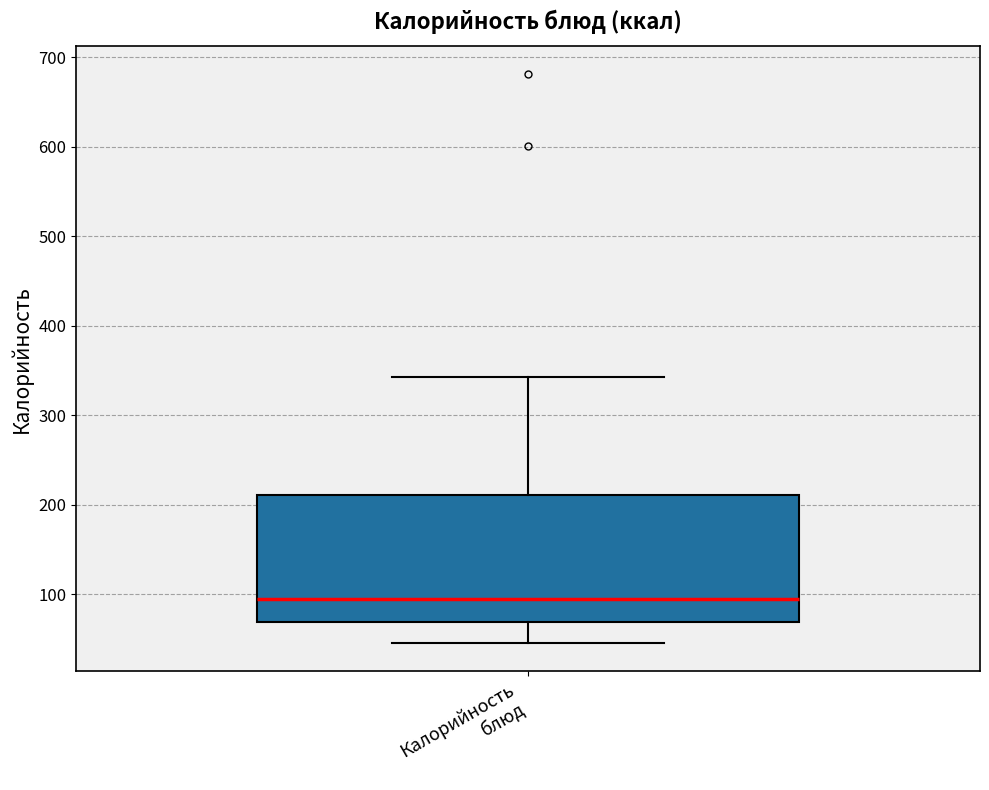

Where is the upper edge of the box for Калорийность блюд on the y-axis? The values are not printed on the chart, so give them approximately, as read against the axis.

210